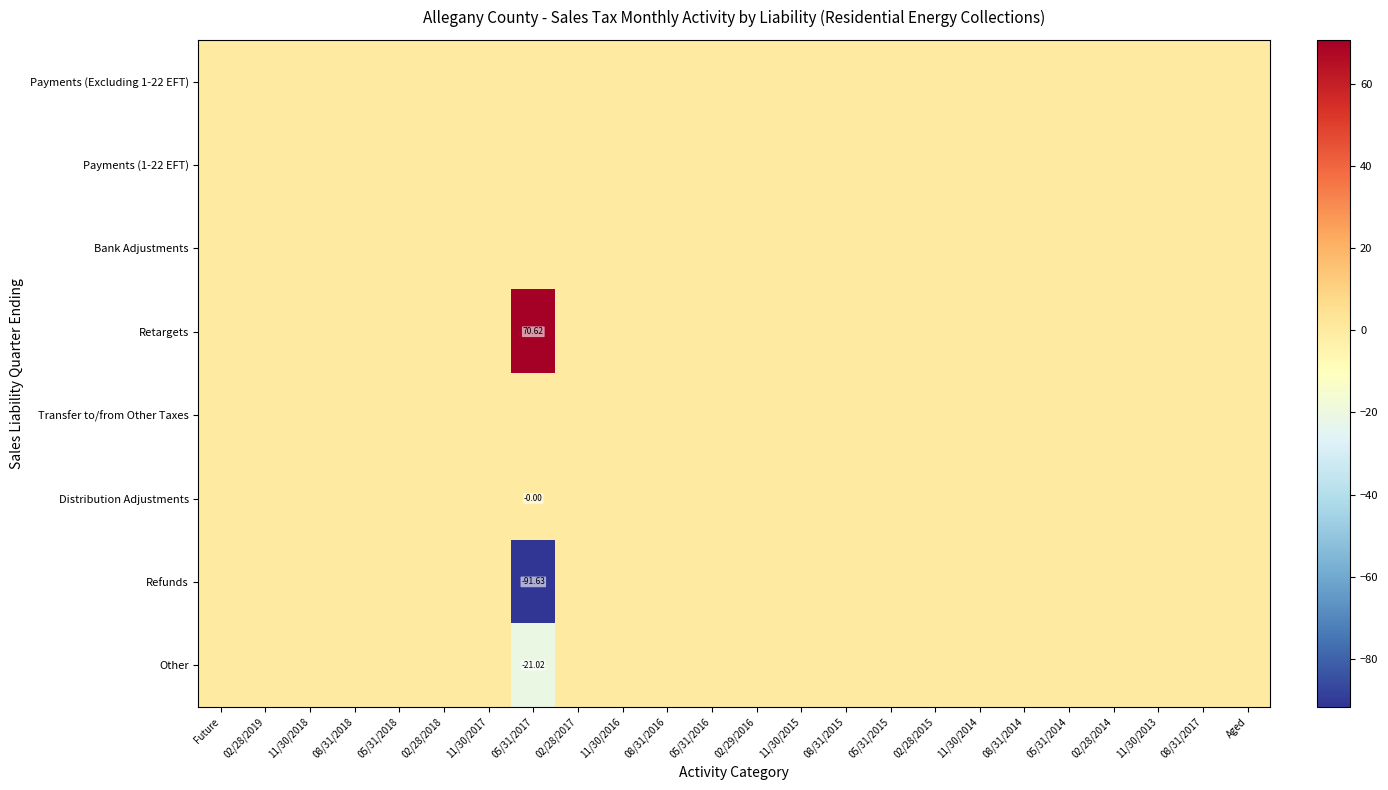

Which series has the widest spread of values?

Refunds